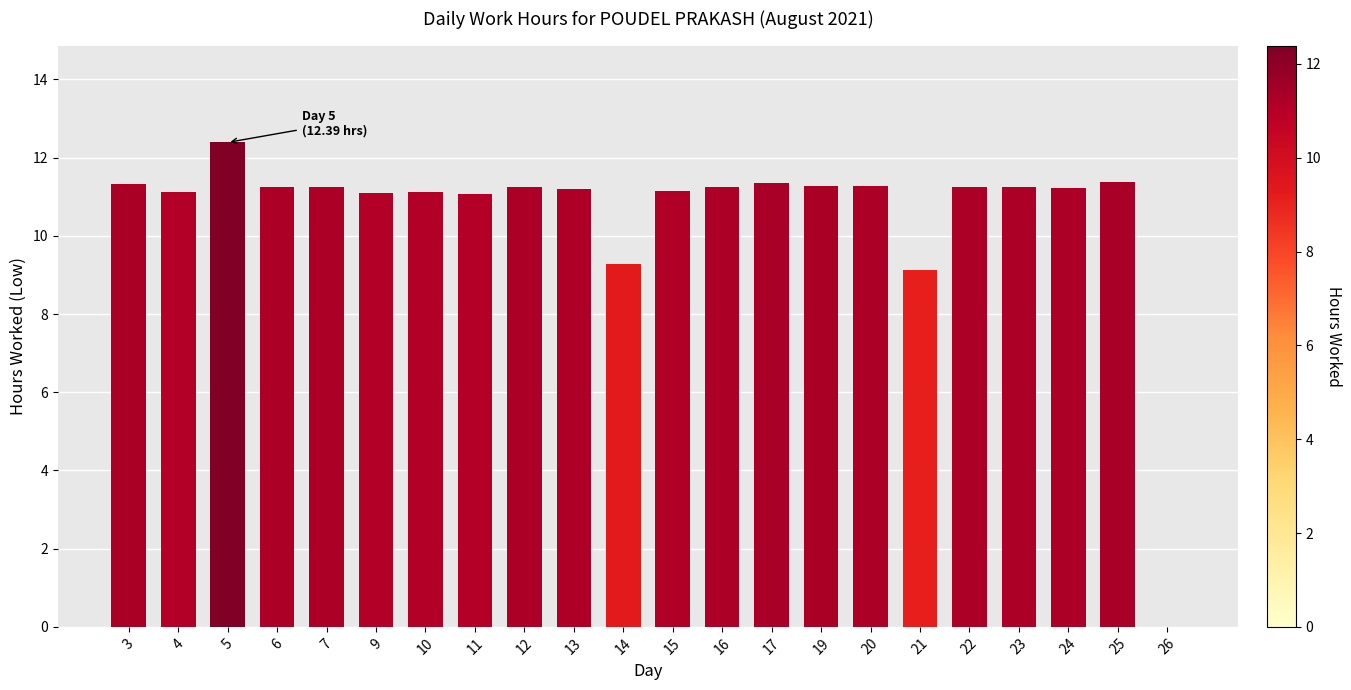

What is the change in value from 5 to 7?

-1.1